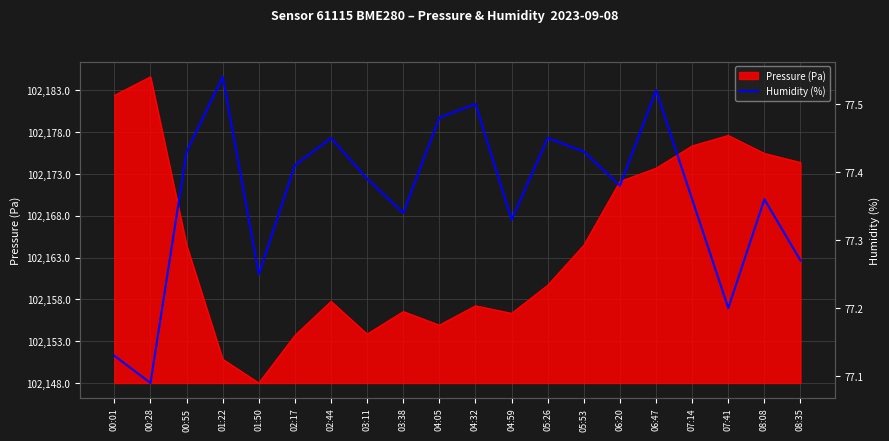

Reading left to right, what are all the values shown in this chart?

77.1	77.1	77.4	77.5	77.2	77.4	77.5	77.4	77.3	77.5	77.5	77.3	77.5	77.4	77.4	77.5	77.4	77.2	77.4	77.3